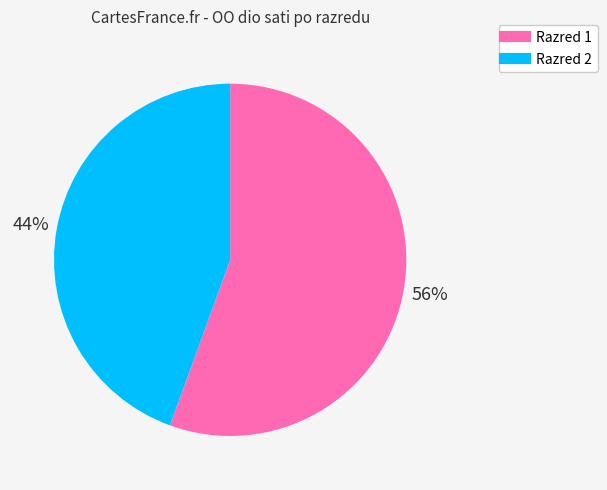

Does any single category account for the majority?

Yes